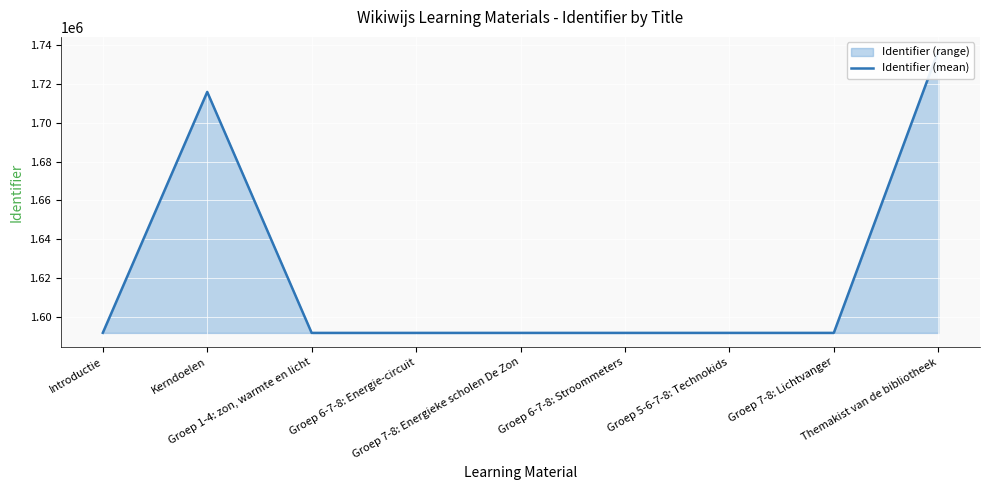

The value at Kerndoelen is 1715914. True or false?

True